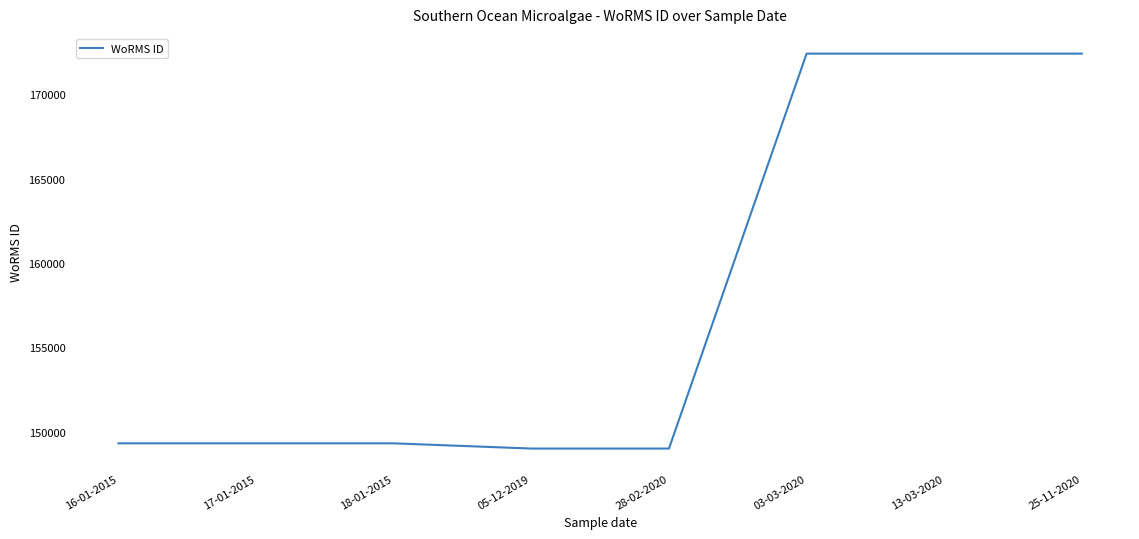

Reading right to left, transcribe all the data shown in this chart.

172418	172418	172418	149004	149004	149313	149313	149313